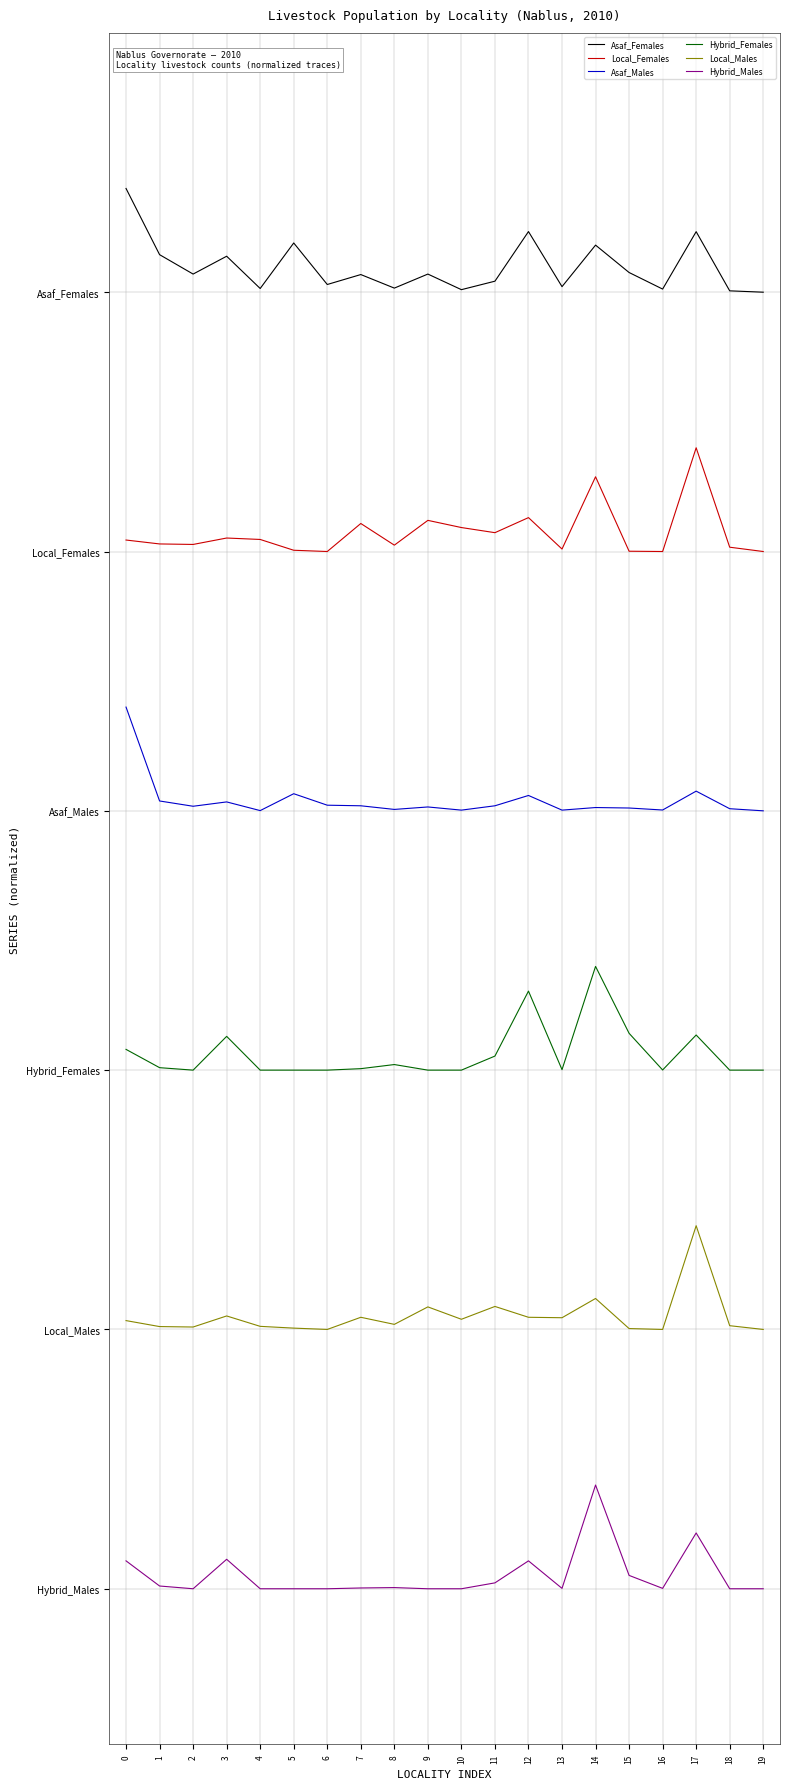

What are all the series names shown in the legend?

Asaf_Females, Local_Females, Asaf_Males, Hybrid_Females, Local_Males, Hybrid_Males